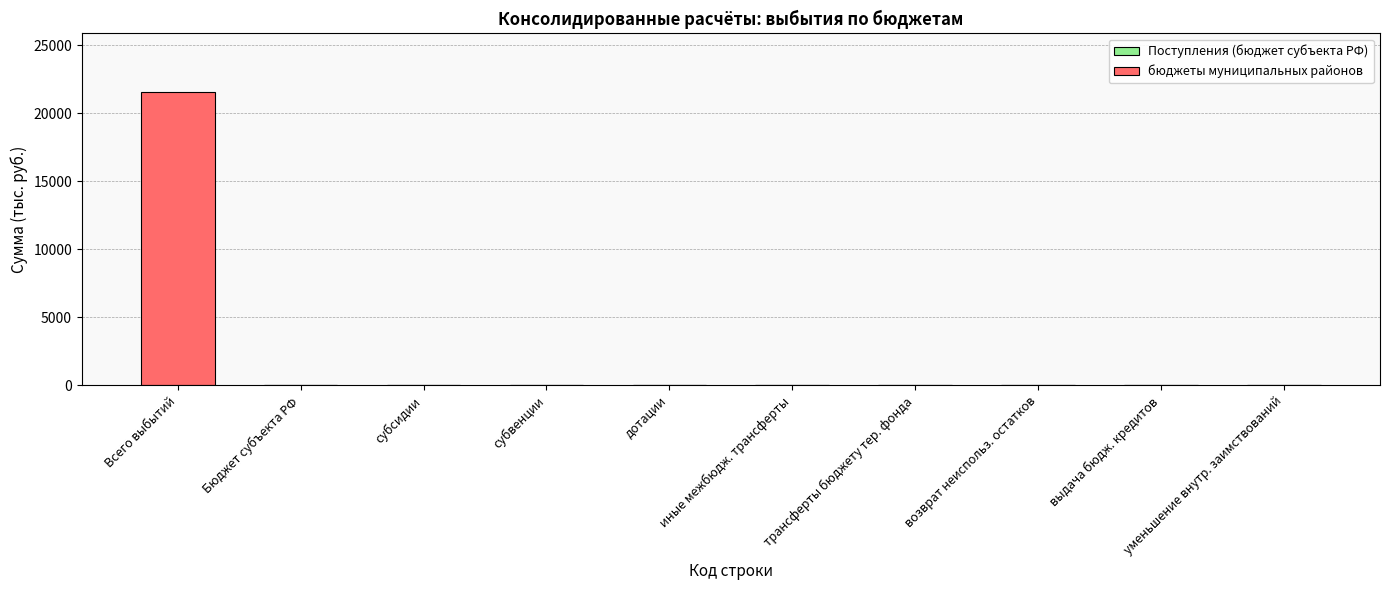

Are the bars horizontal?

No